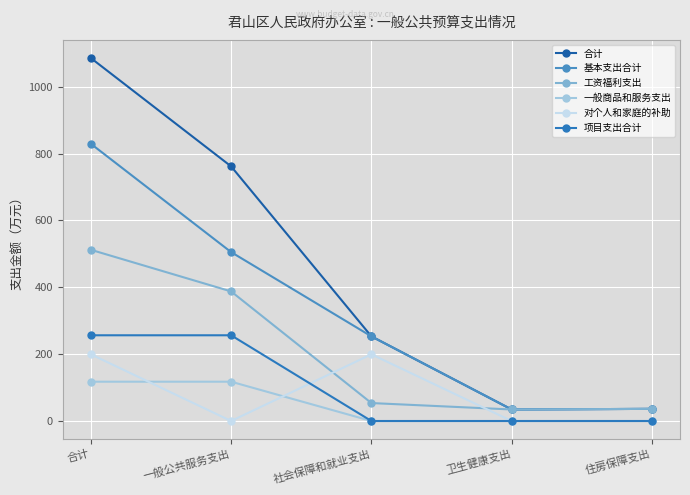

What is the value of the 工资福利支出 point at the 2nd from the left?

387.6